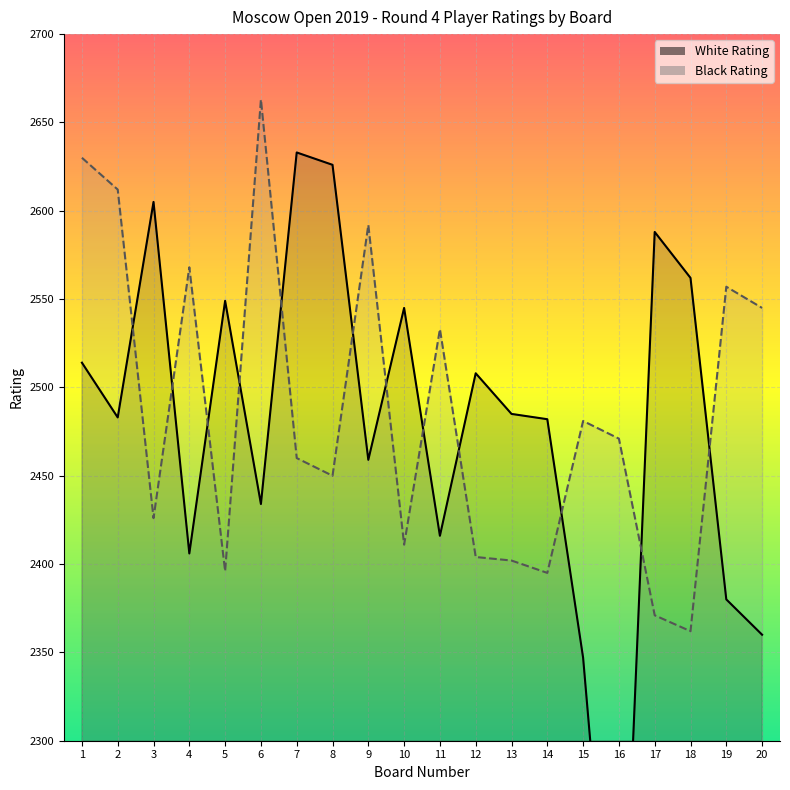

True or false: Black Rating has a value of 2471 at 16.

True